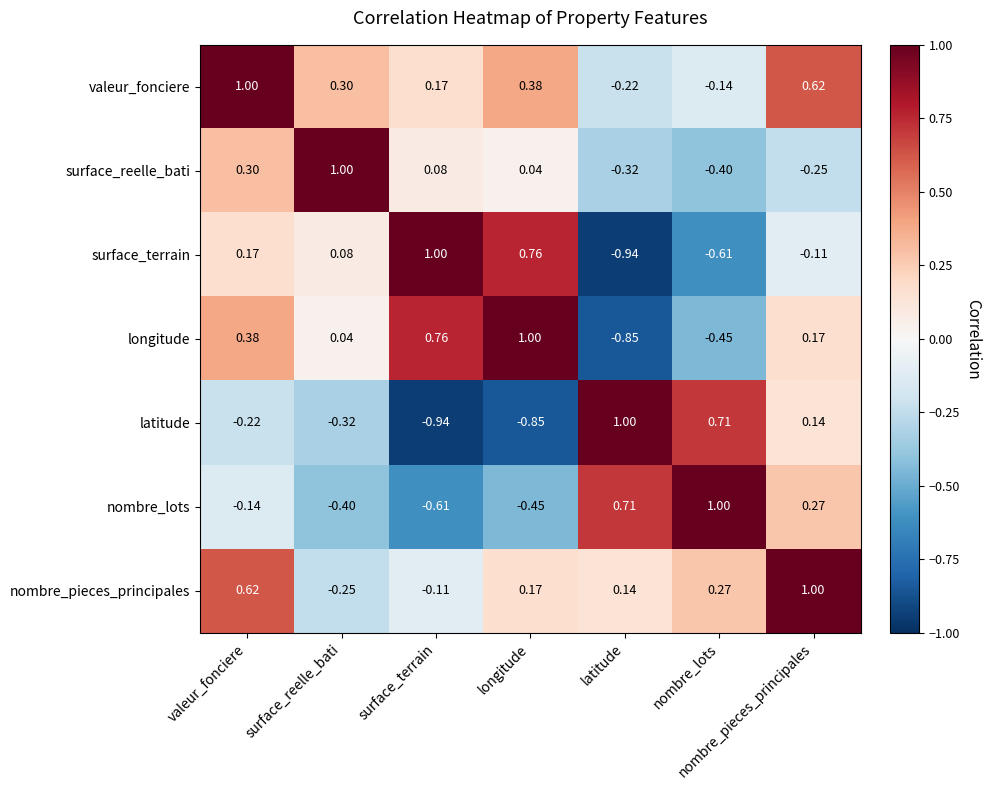

List the labels in order of valeur_fonciere value, largest first.

valeur_fonciere, nombre_pieces_principales, longitude, surface_reelle_bati, surface_terrain, nombre_lots, latitude